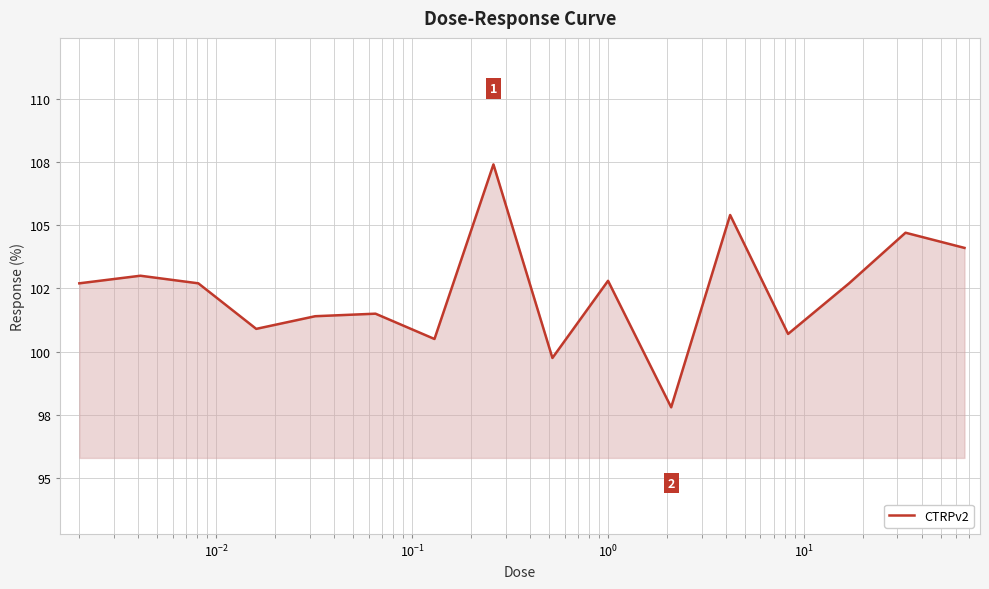

How many points are lower than both their immediate neighbors (excluding endpoints)?

5